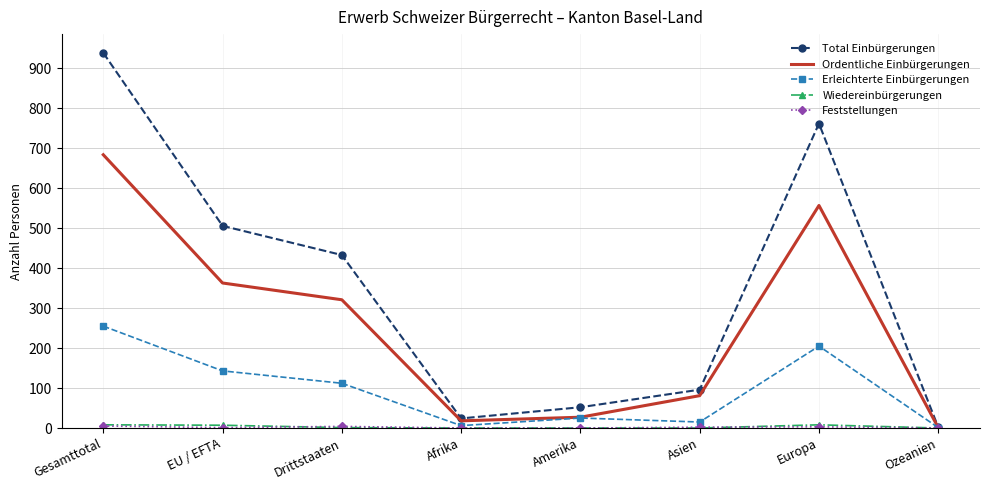

Count the number of categories in the chart.

8